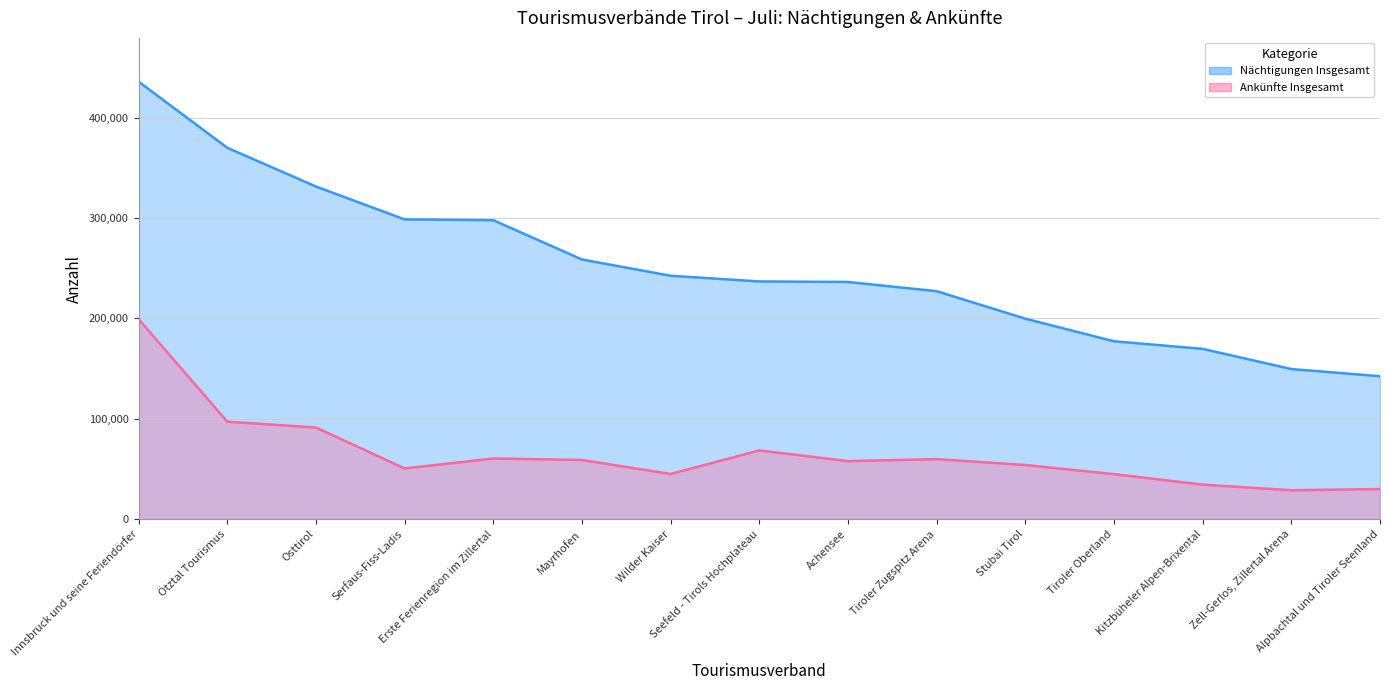

True or false: Ankünfte Insgesamt has more than 2 points higher than both neighbors.

True